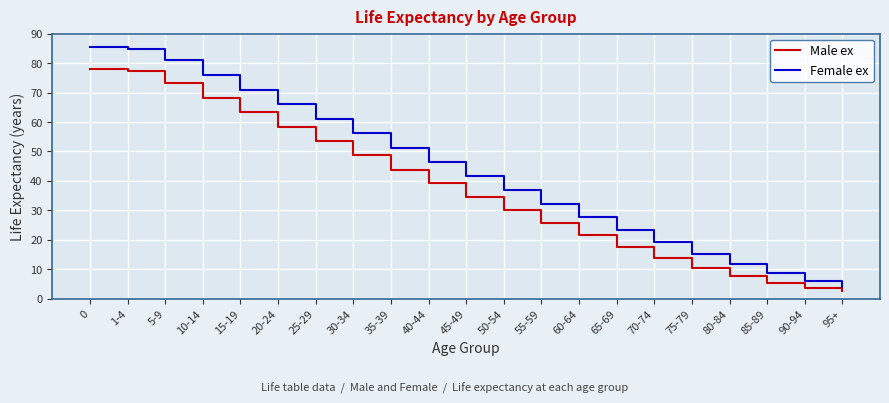

The value of Male ex at 30-34 is 48.7. True or false?

True